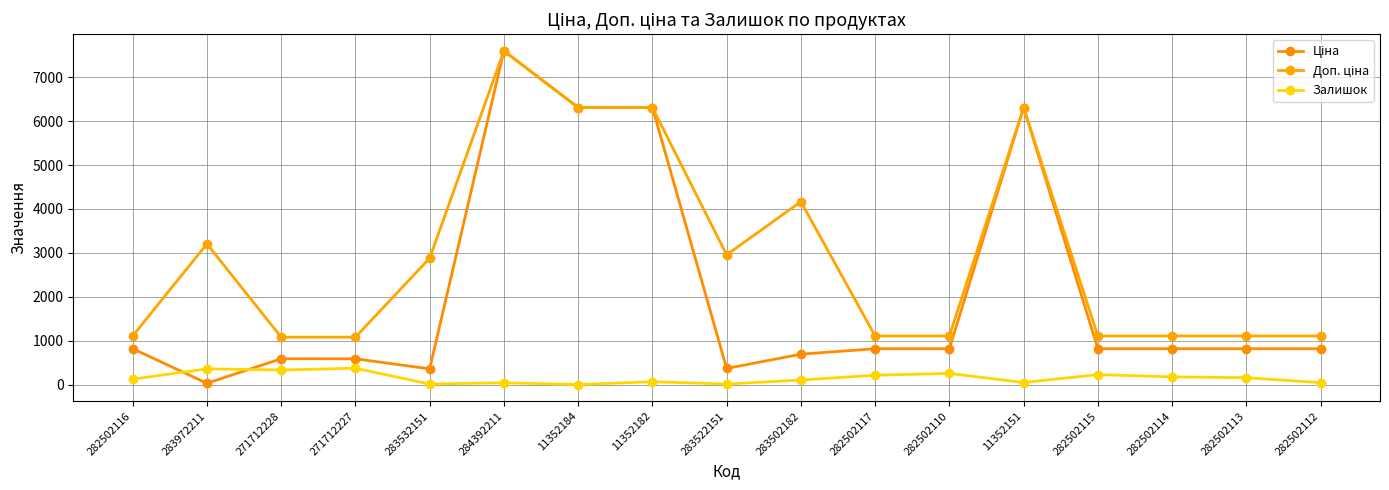

True or false: Доп. ціна has more than 1 points higher than both neighbors.

True